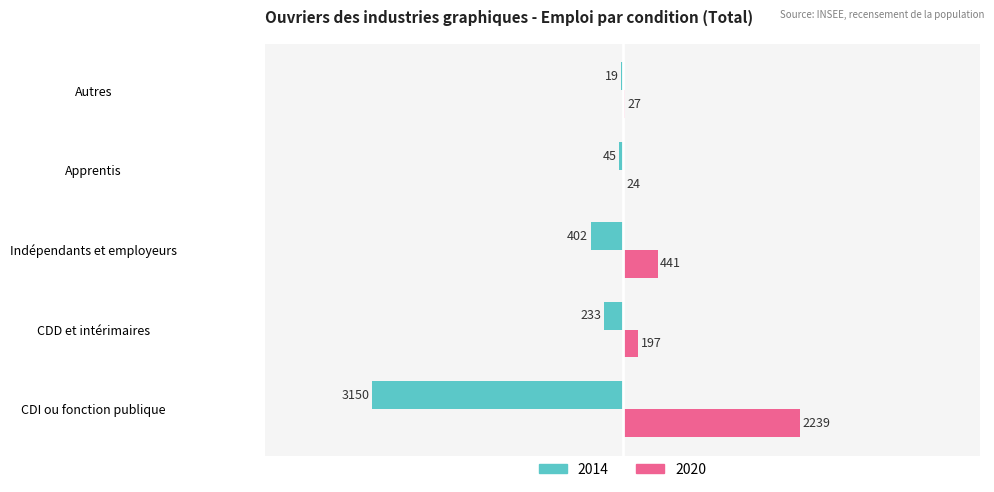

Read the 2014 value at CDD et intérimaires.

-232.7